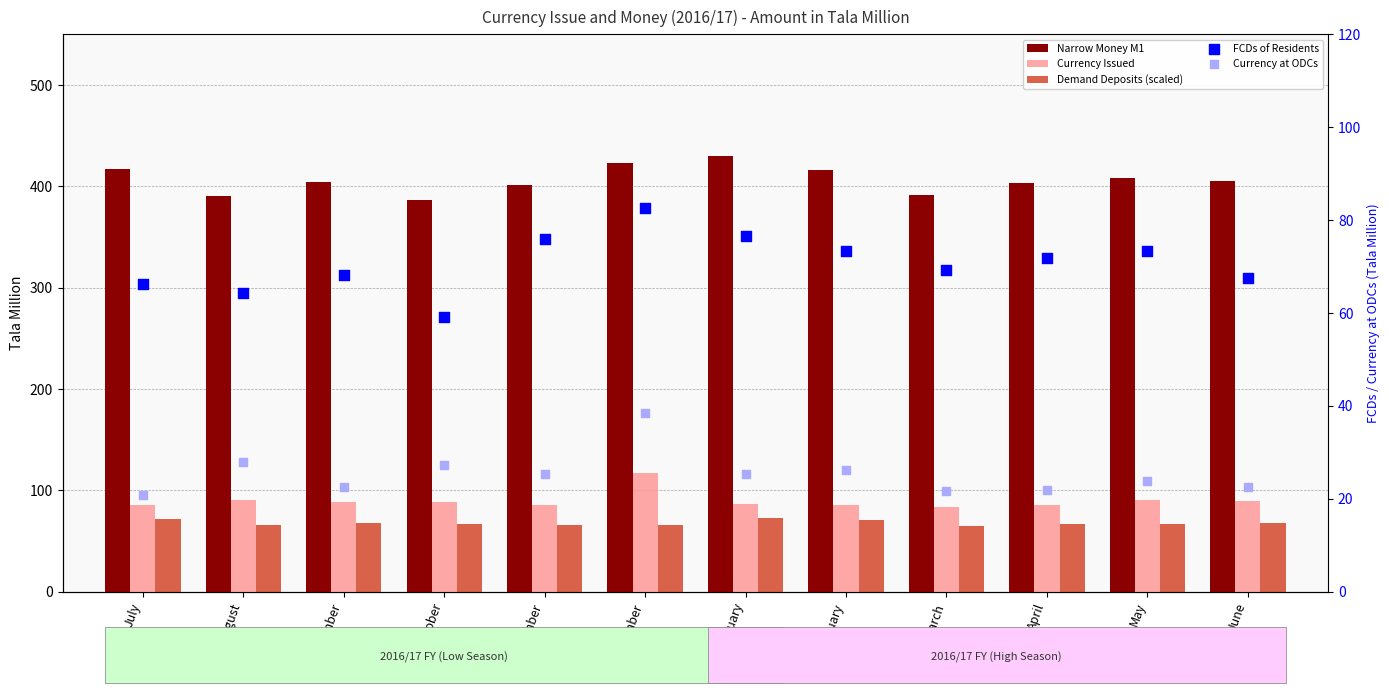

Which series has the largest Y range (max minus min)?

Narrow Money M1